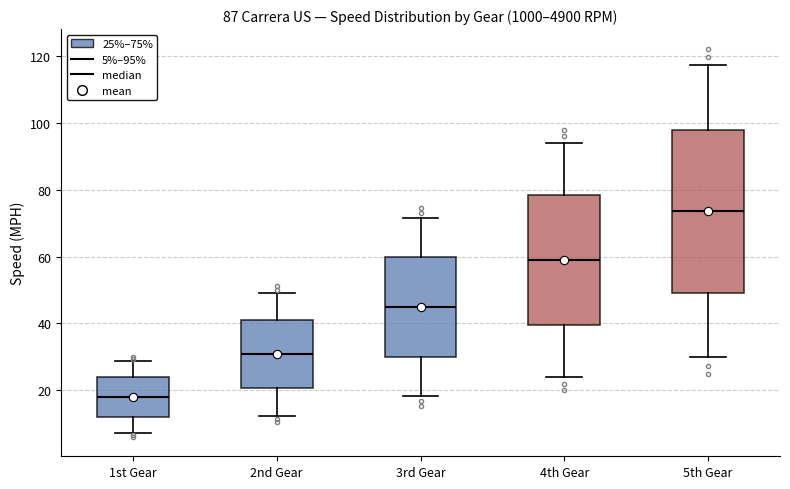

Which box's median line is the highest?

5th Gear